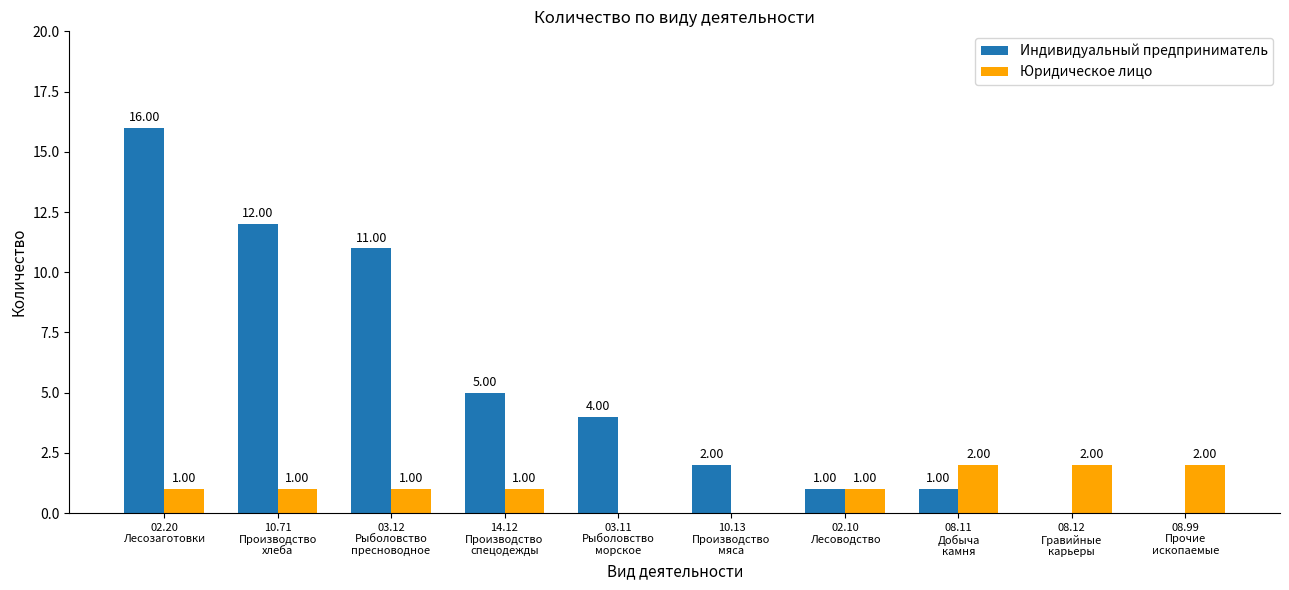

Reading left to right, what are all the values shown in this chart?

Индивидуальный предприниматель: 02.20
Лесозаготовки=16	10.71
Производство
хлеба=12	03.12
Рыболовство
пресноводное=11	14.12
Производство
спецодежды=5	03.11
Рыболовство
морское=4	10.13
Производство
мяса=2	02.10
Лесоводство=1	08.11
Добыча
камня=1	08.12
Гравийные
карьеры=0	08.99
Прочие
ископаемые=0
Юридическое лицо: 02.20
Лесозаготовки=1	10.71
Производство
хлеба=1	03.12
Рыболовство
пресноводное=1	14.12
Производство
спецодежды=1	03.11
Рыболовство
морское=0	10.13
Производство
мяса=0	02.10
Лесоводство=1	08.11
Добыча
камня=2	08.12
Гравийные
карьеры=2	08.99
Прочие
ископаемые=2